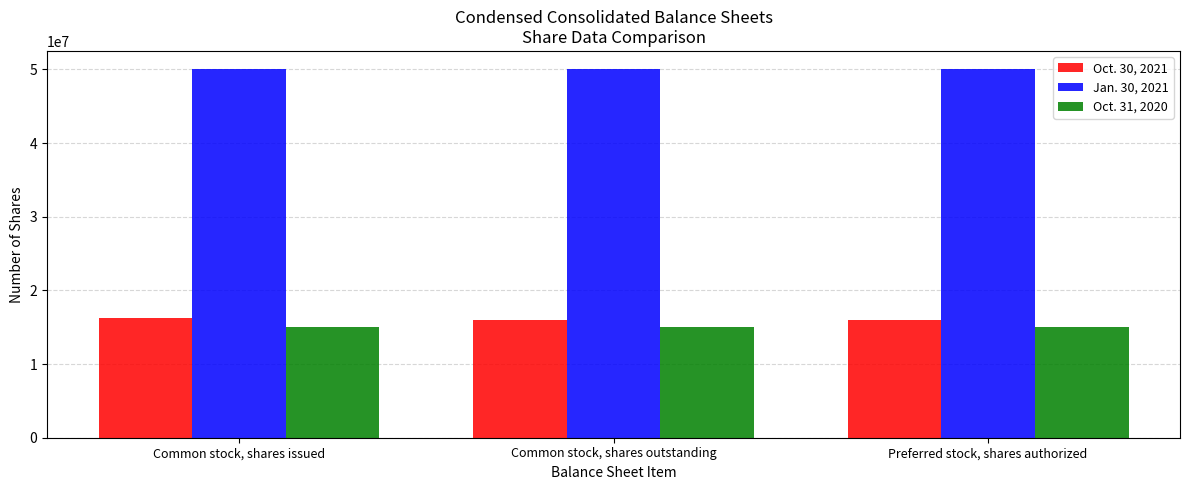

How many bars are there in each group?

3